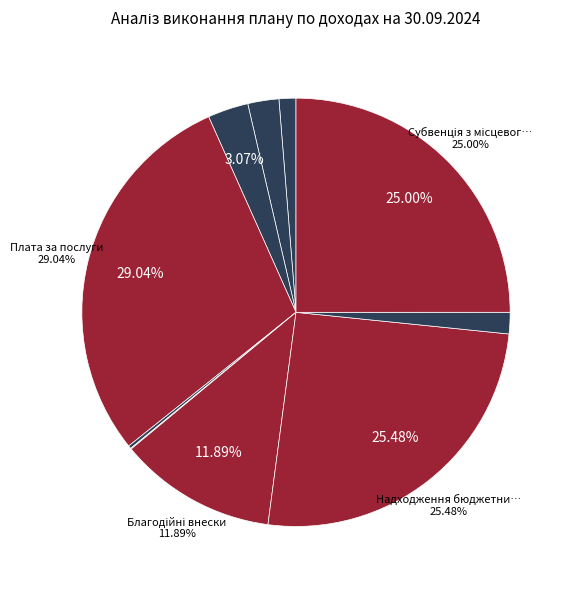

How many slices are in this pie chart?

10